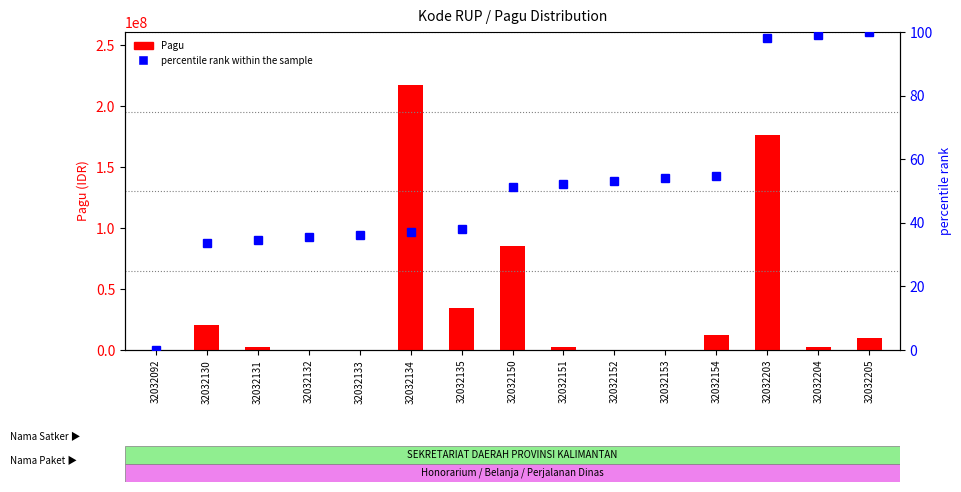

What is the difference between the second highest and minimum values in the Pagu series?

175552000.0